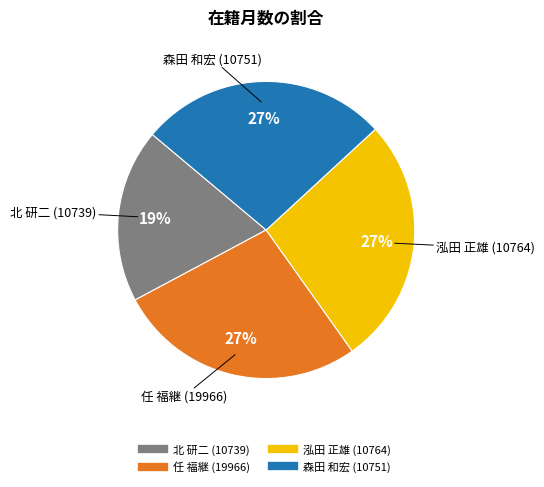

What is the smallest slice in the pie chart?

北 研二 (10739)